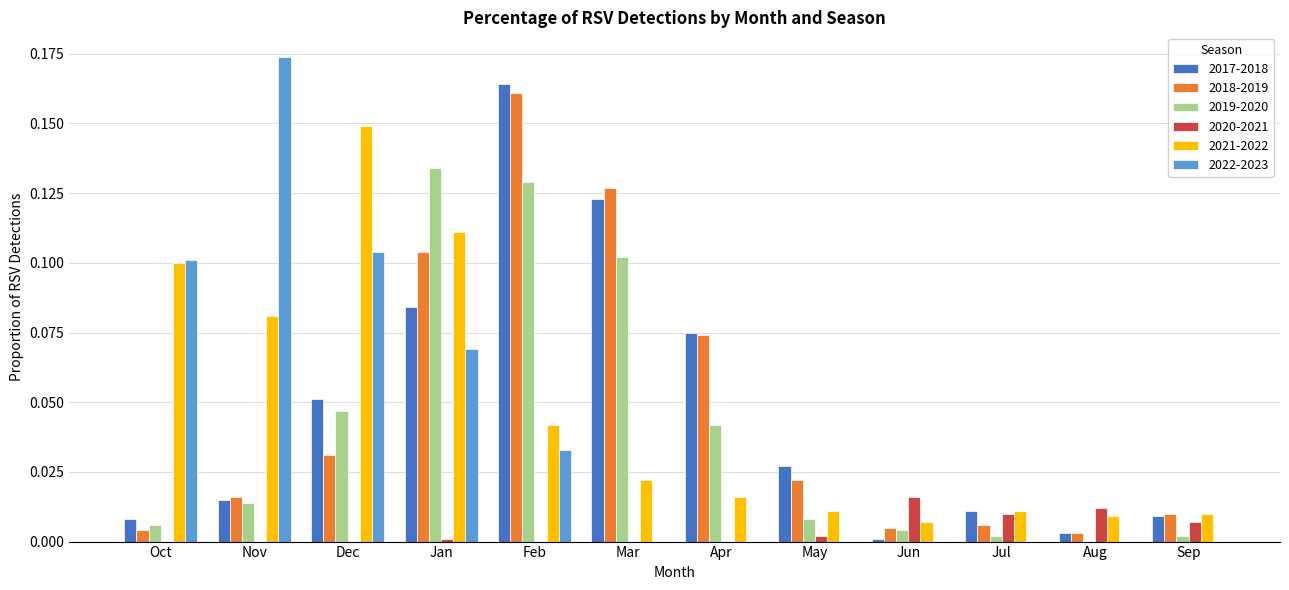

The 2020-2021 series shows 0.0 at May. True or false?

True